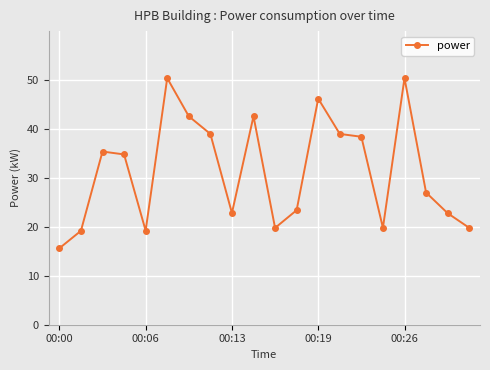

What is the difference between the maximum and minimum values?

34.8